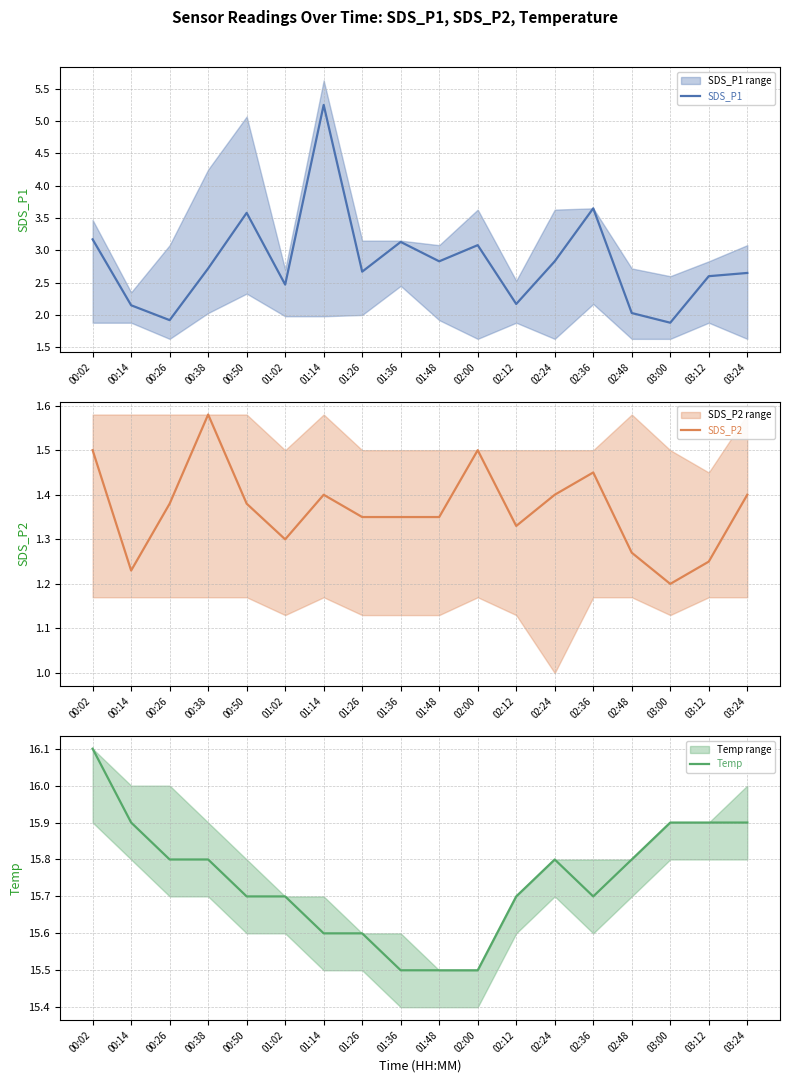

At how many categories does at least one series exceed 9?

18